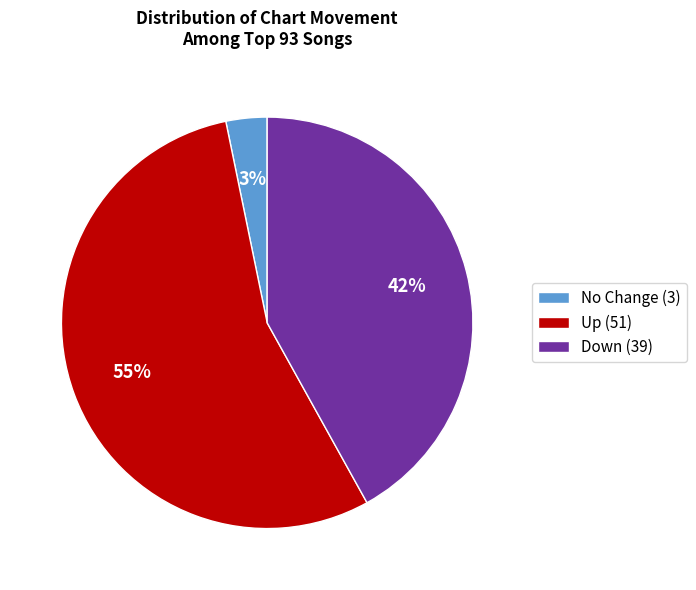

Rank the categories by value from lowest to highest.

No Change (3), Down (39), Up (51)